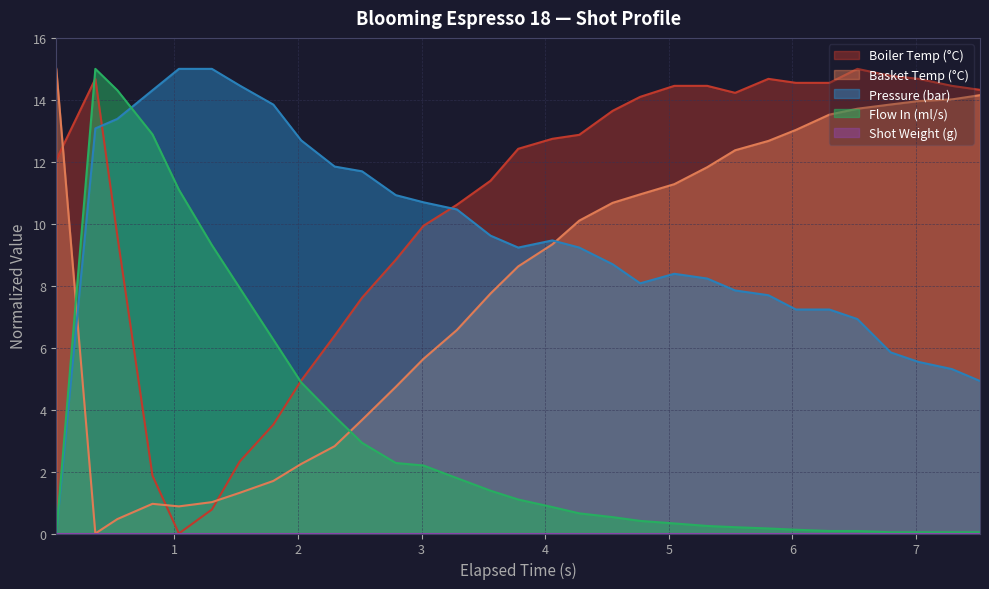

How many lines are shown in the chart?

5